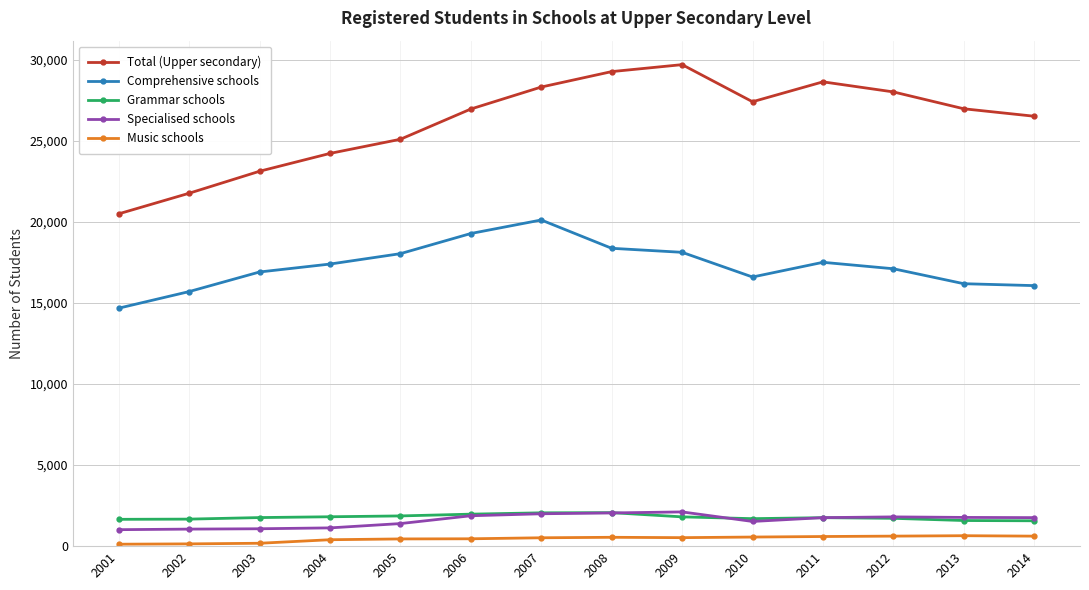

What is the difference between the Specialised schools values at 2007 and 2011?

239